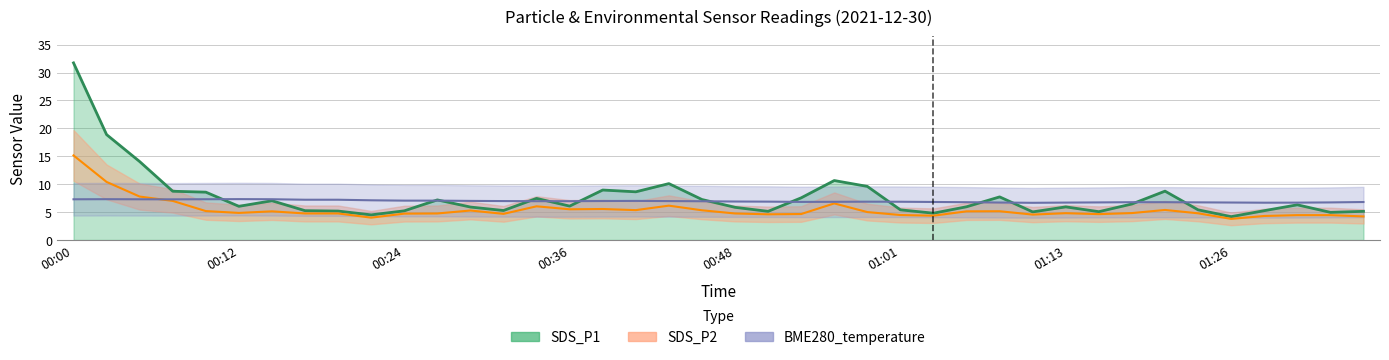

Which has a higher value, 00:22 or 00:34?

00:34